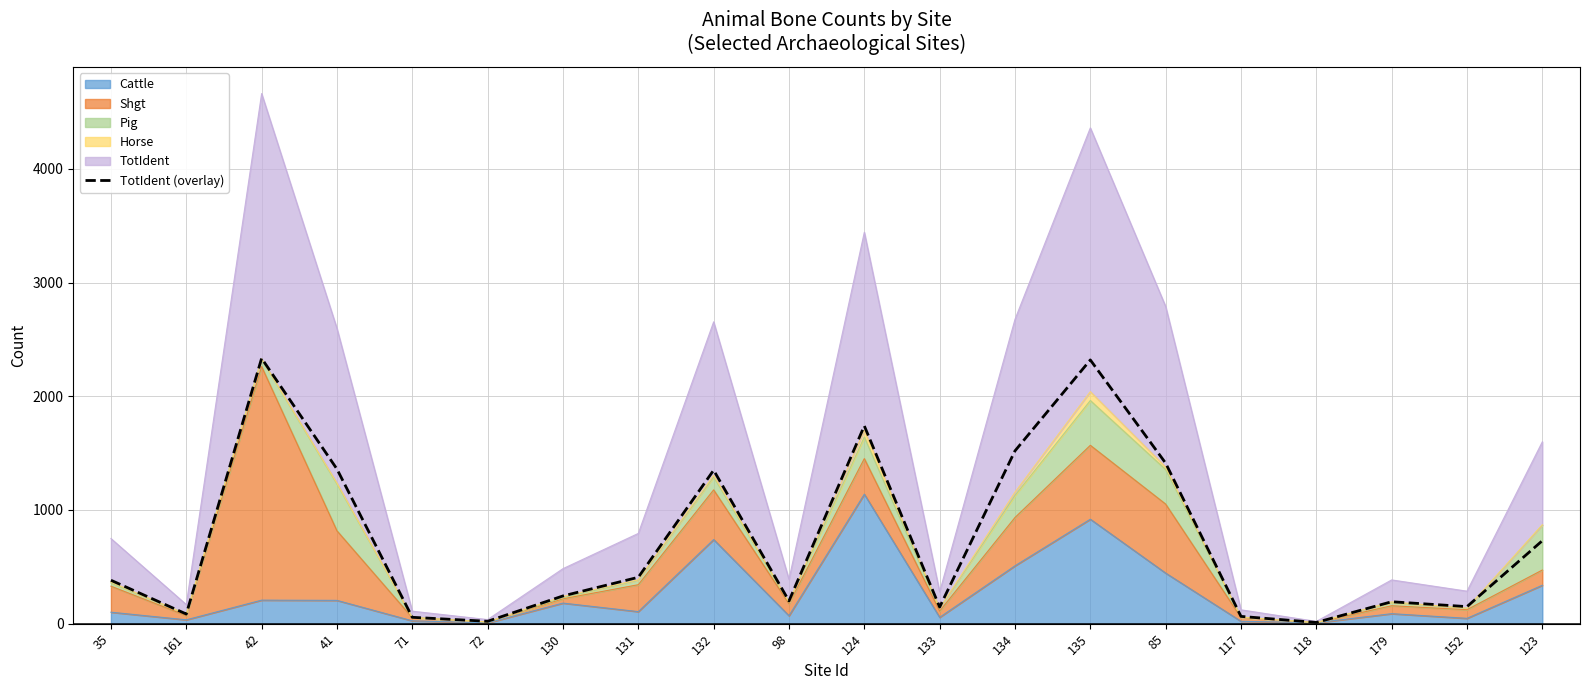

Does the chart have visible grid lines?

Yes